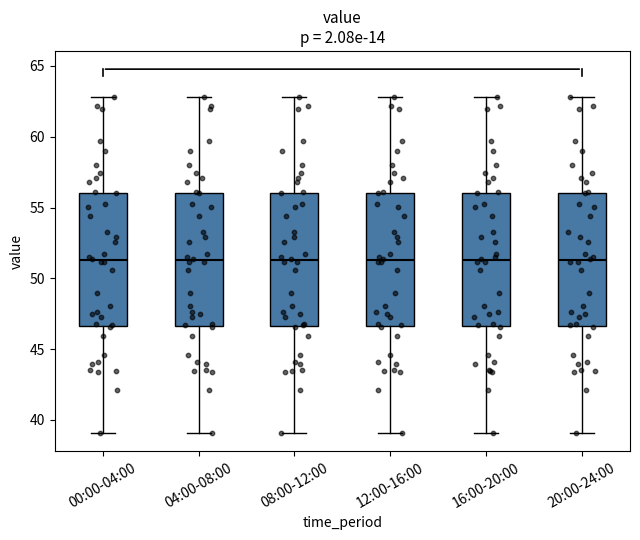

Reading left to right, transcribe this box plot: for each box, give where its median line is, the range the box spans, and where its two whiskers end, as read against the y-axis. The values are not printed on the chart, so give them approximately, as read against the axis.

00:00-04:00: median 51.5, box 46.5 to 56.0, whiskers 39.0 to 63.0
04:00-08:00: median 51.5, box 46.5 to 56.0, whiskers 39.0 to 63.0
08:00-12:00: median 51.5, box 46.5 to 56.0, whiskers 39.0 to 63.0
12:00-16:00: median 51.5, box 46.5 to 56.0, whiskers 39.0 to 63.0
16:00-20:00: median 51.5, box 46.5 to 56.0, whiskers 39.0 to 63.0
20:00-24:00: median 51.5, box 46.5 to 56.0, whiskers 39.0 to 63.0